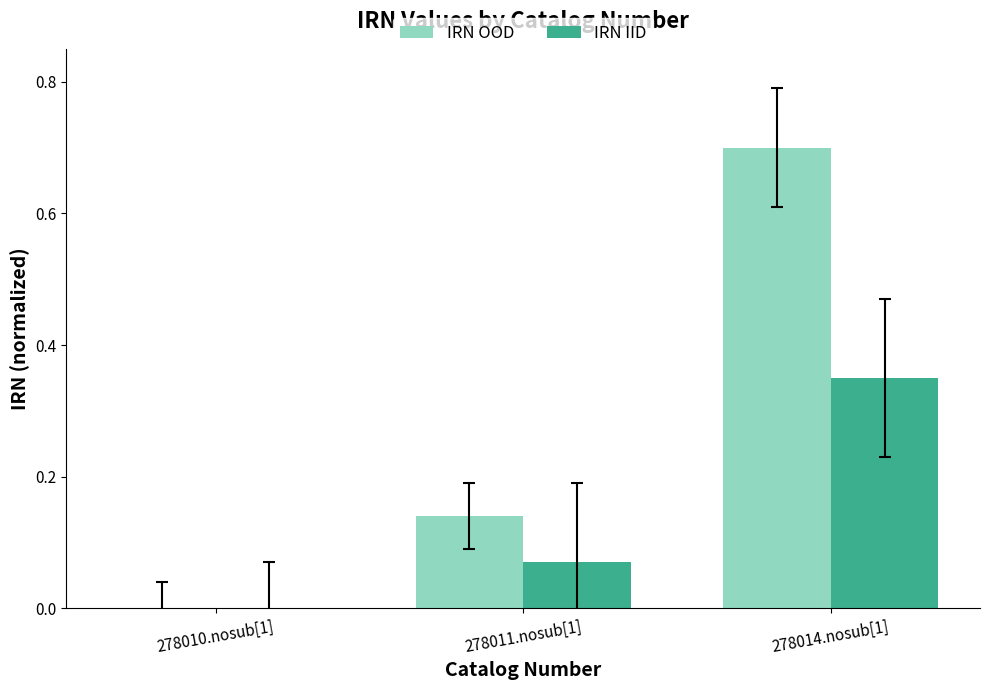

Which series has the widest spread of values?

IRN OOD